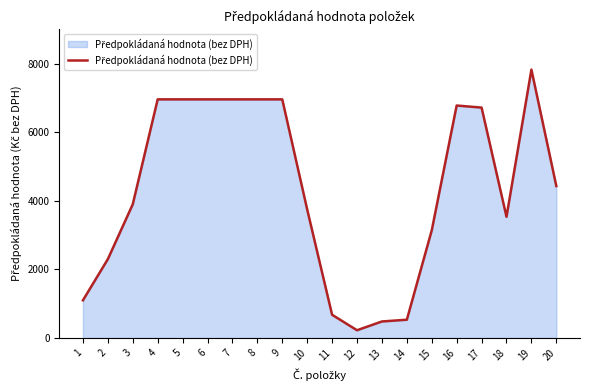

What value does the data have at 18, to the nearest 100?

3500